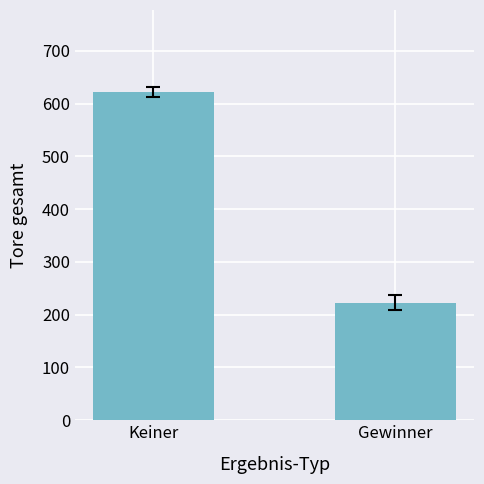

What is the difference between the values at Gewinner and Keiner?

399